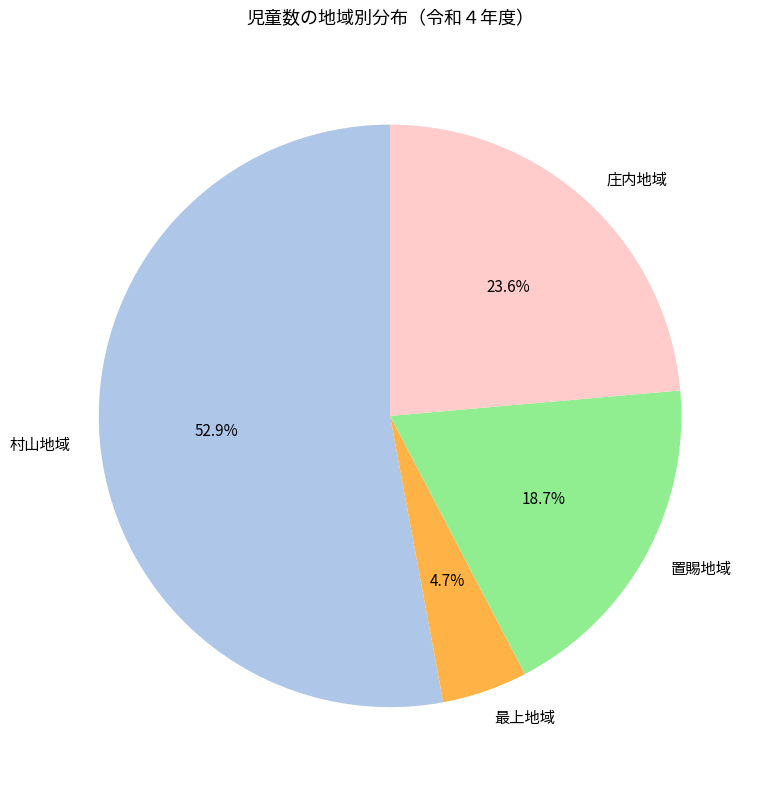

To the nearest percent, what is the difference between the largest and smallest slice percentages?

48%